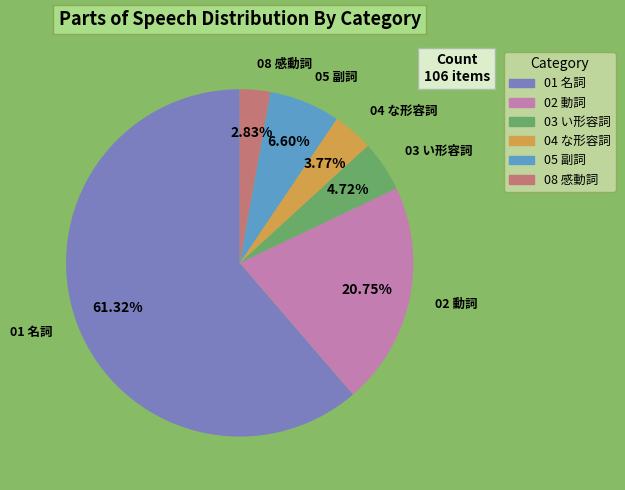

How many slices are in this pie chart?

6